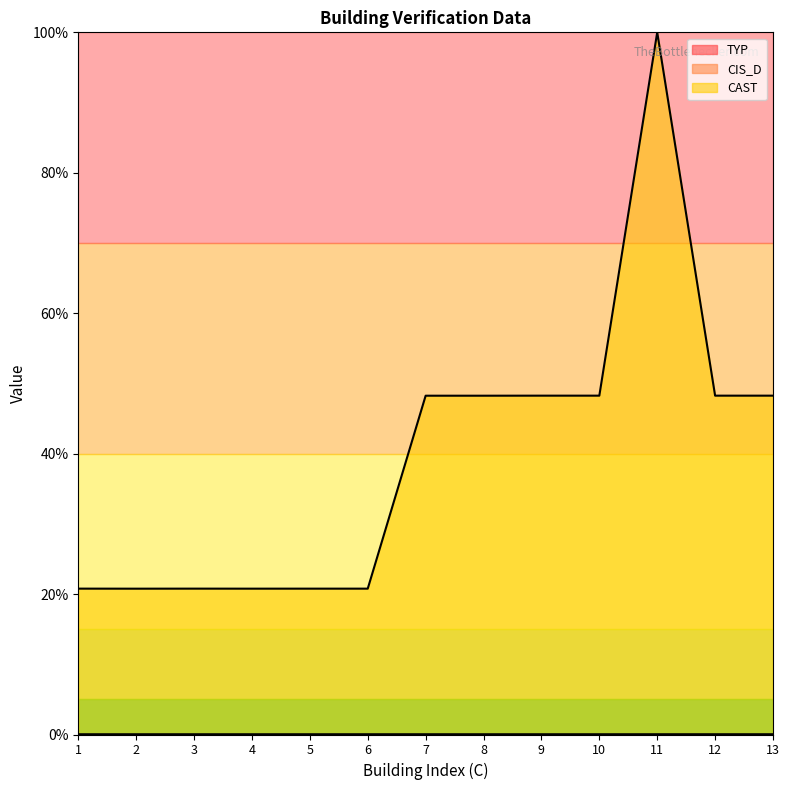

Does the chart display data point markers on the line(s)?

No